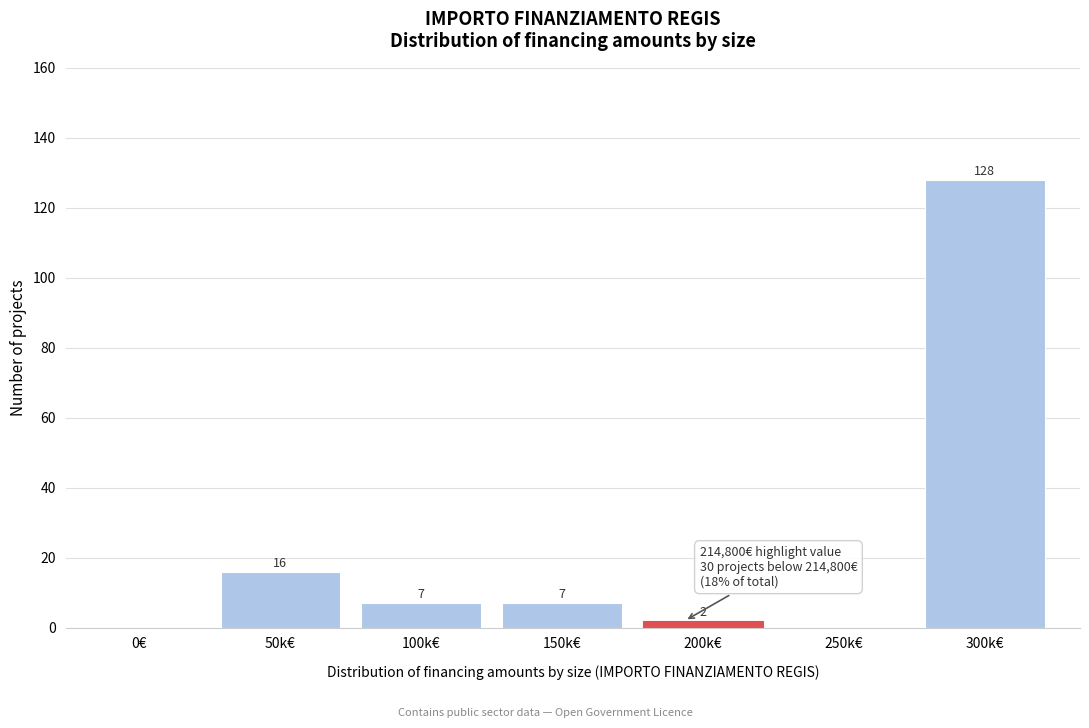

Reading left to right, extract all data points from this chart.

0€=0	50k€=16	100k€=7	150k€=7	200k€=2	250k€=0	300k€=128